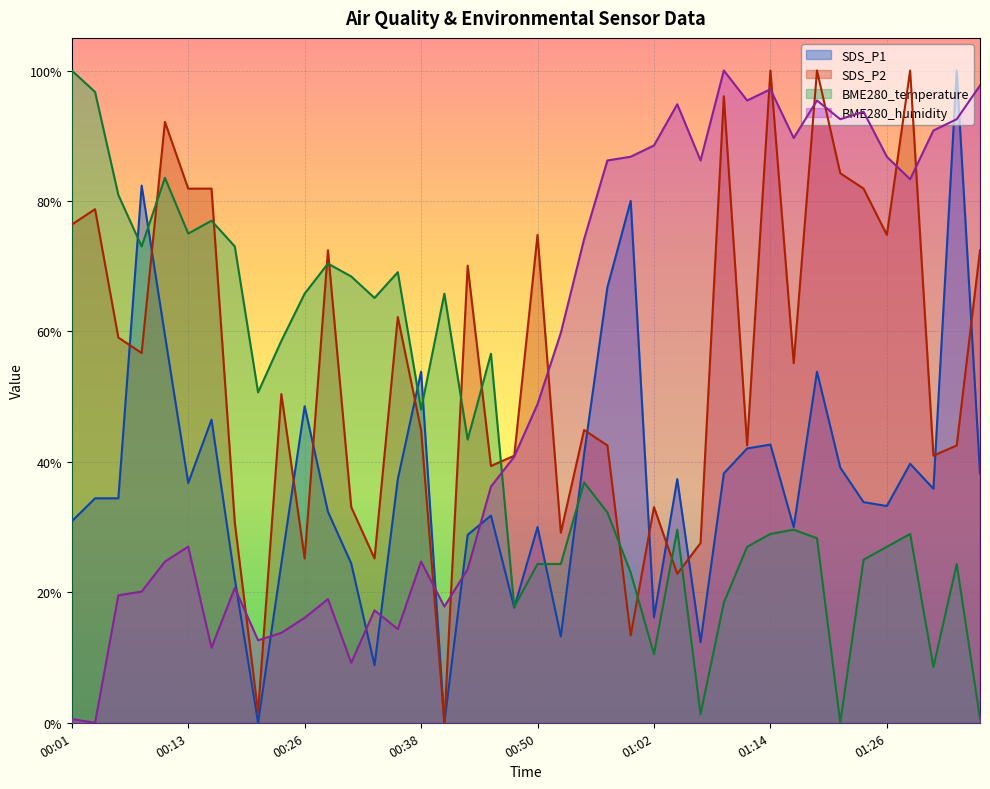

Where is the first local maximum for BME280_humidity?

00:13